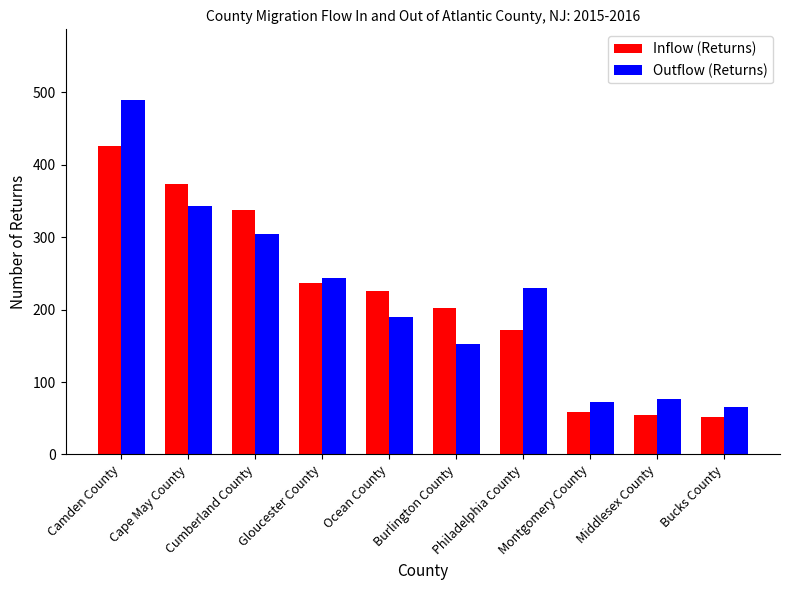

Which series has the largest range (max minus min)?

Outflow (Returns)